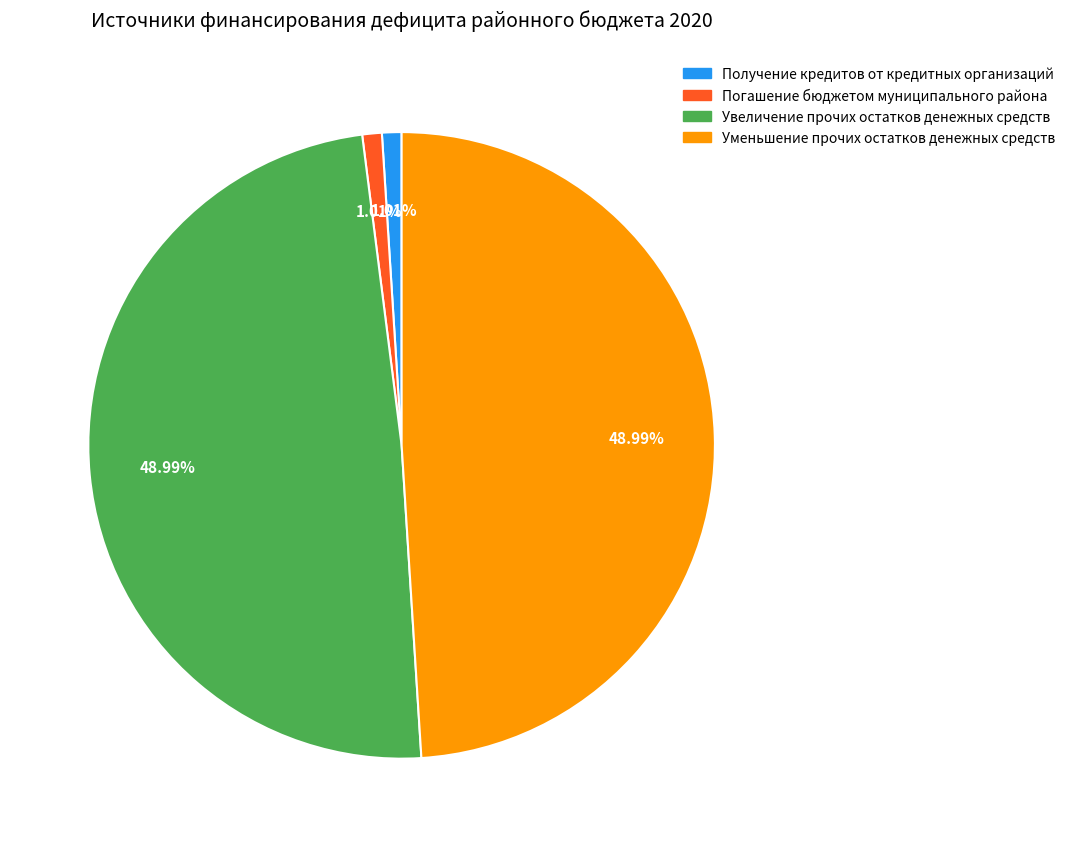

What portion of the pie excludes Погашение бюджетом муниципального района?

99.0%